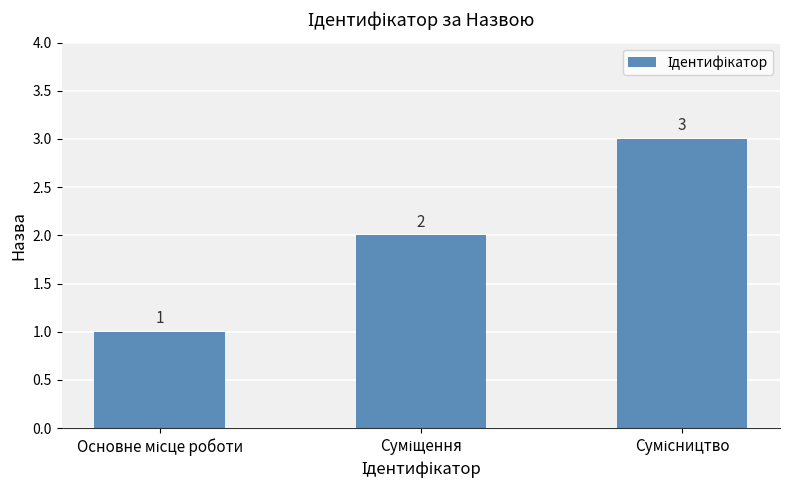

What is the greatest value displayed?

3